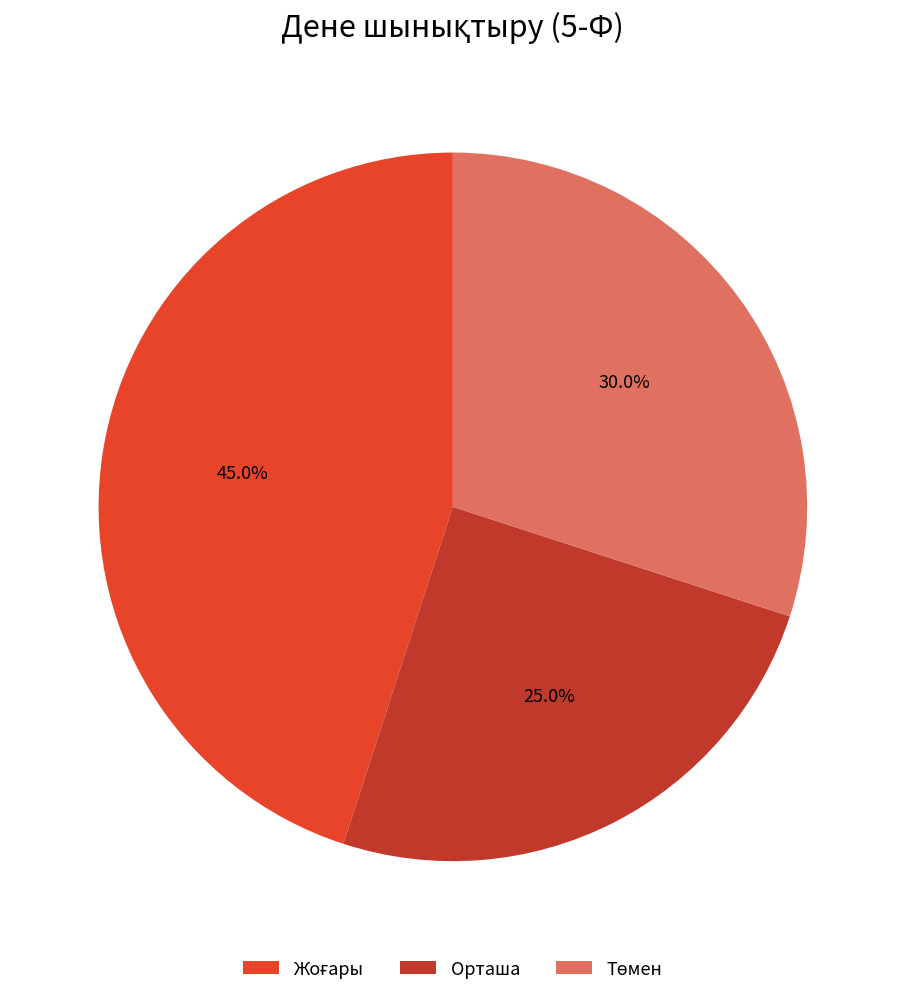

Does any single category account for the majority?

No